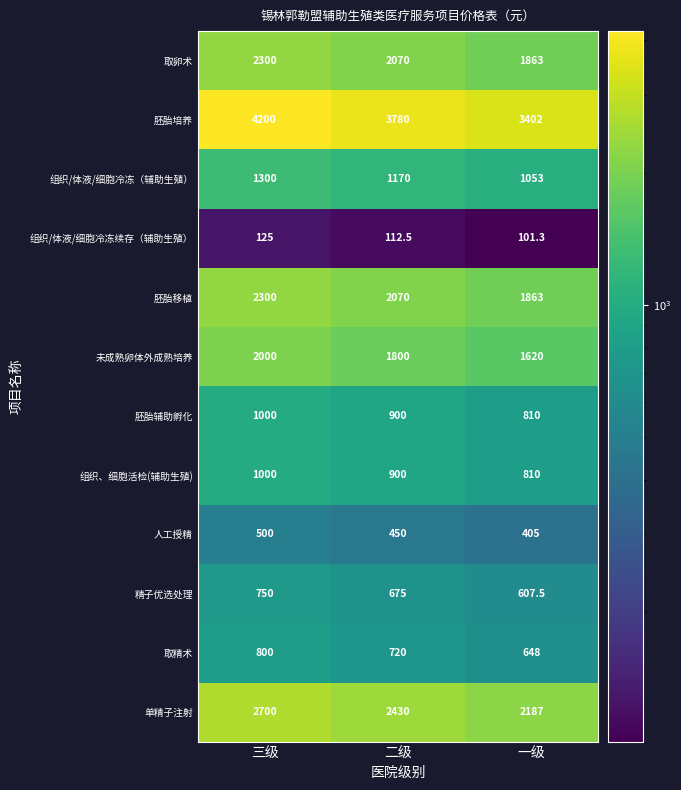

What is the greatest value displayed?

4200.0